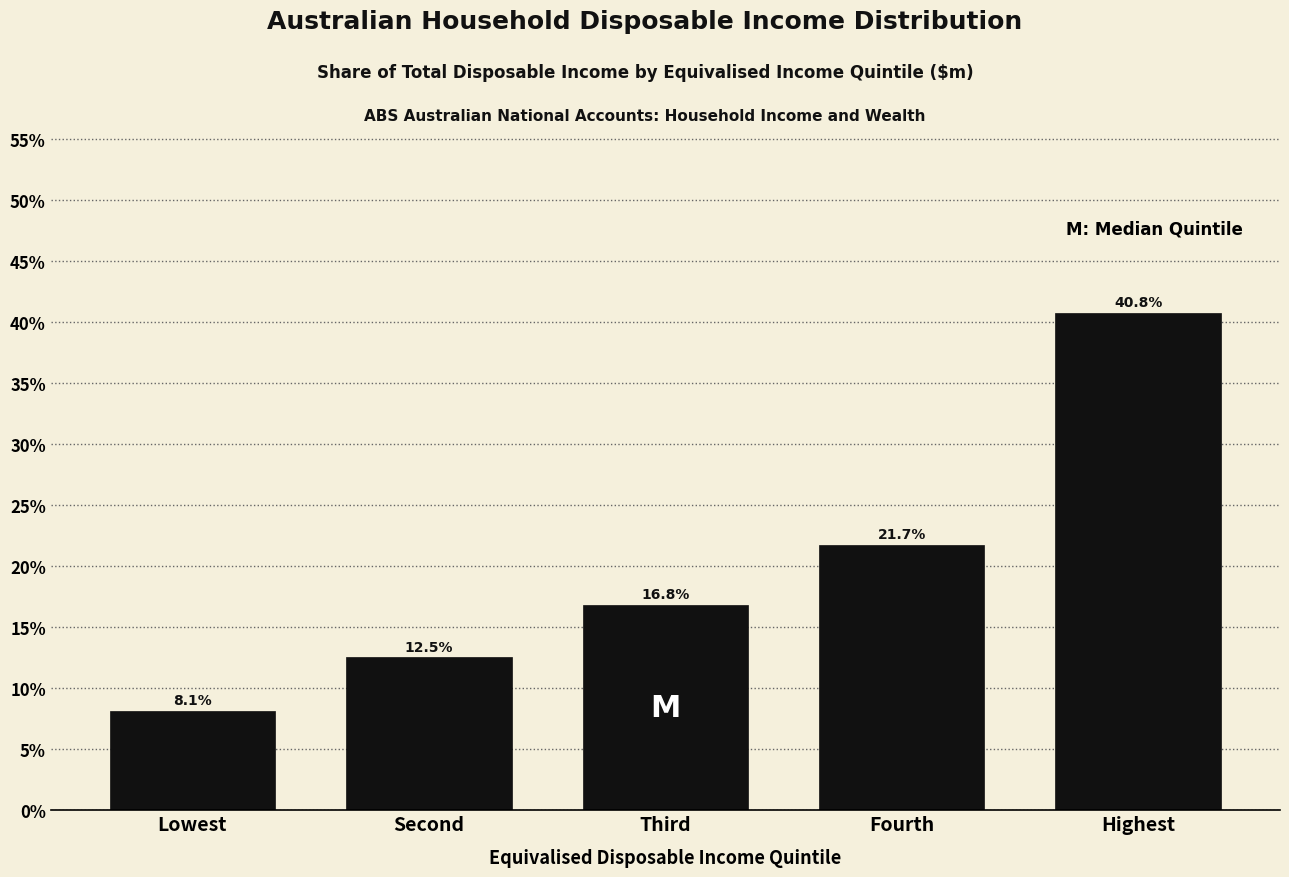

Reading left to right, transcribe all the data shown in this chart.

Lowest=8.1	Second=12.5	Third=16.8	Fourth=21.7	Highest=40.8